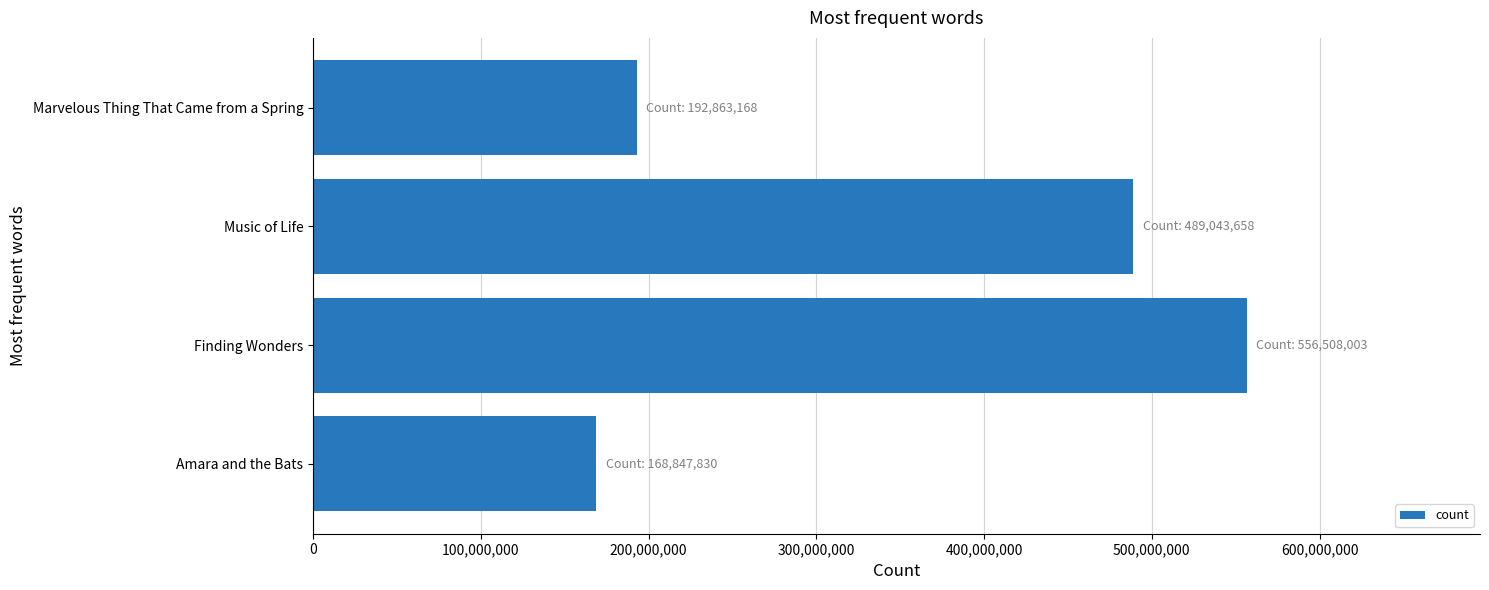

Read the value at Music of Life, to the nearest 50.

489043650